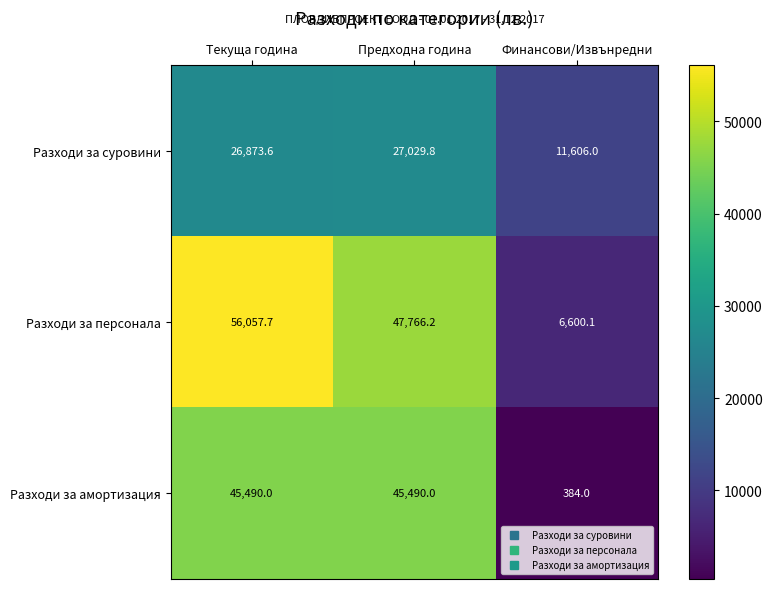

At Текуща година, list the series in order from largest to smallest.

Разходи за персонала, Разходи за амортизация, Разходи за суровини